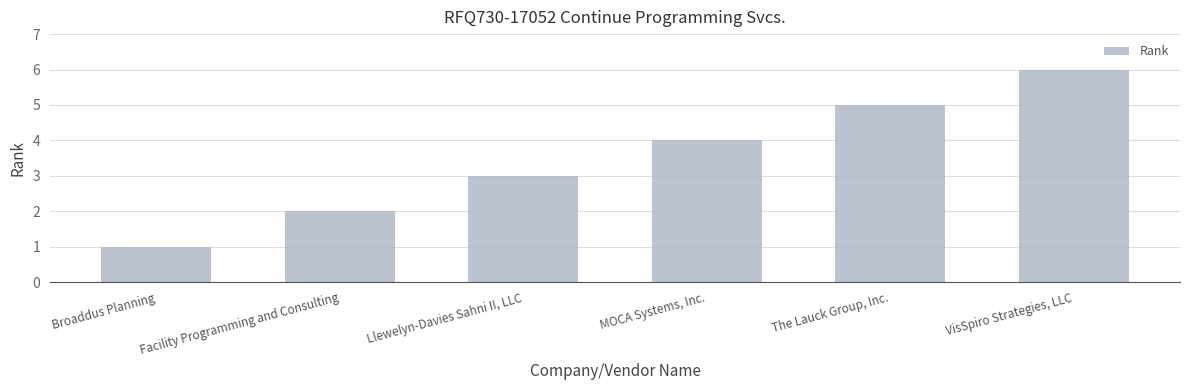

The value at Facility Programming and Consulting is 1. True or false?

False